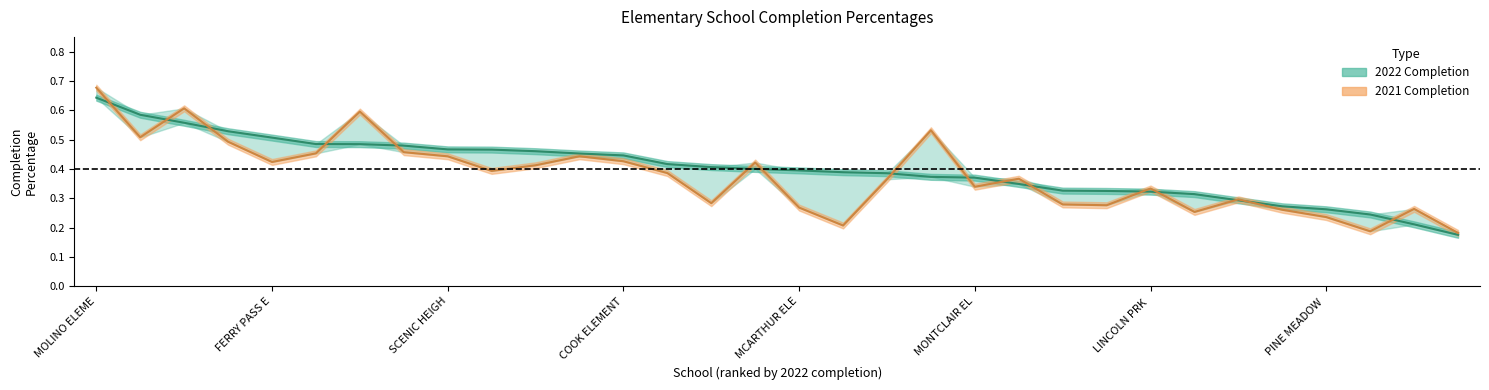

At which category does 2021 reach its first local valley?

SHERWOOD ELEMENTARY